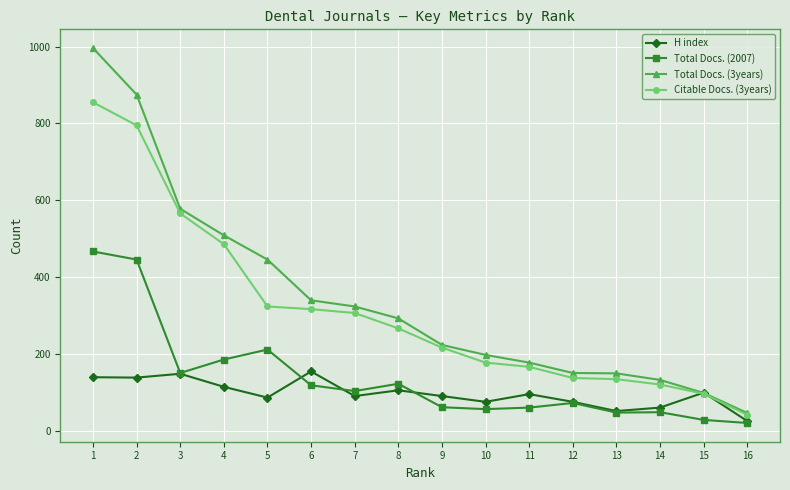

The value of H index at 6 is 61. True or false?

False